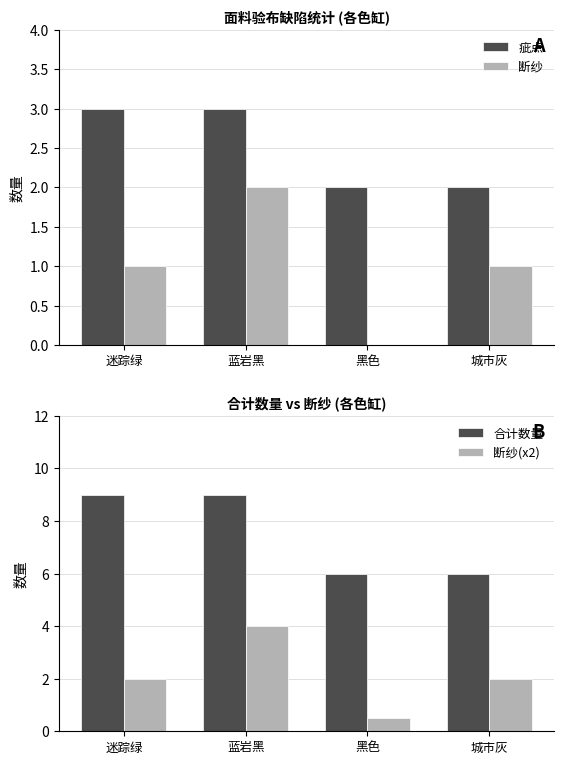

At which category is the sum across all series the highest?

蓝岩黑